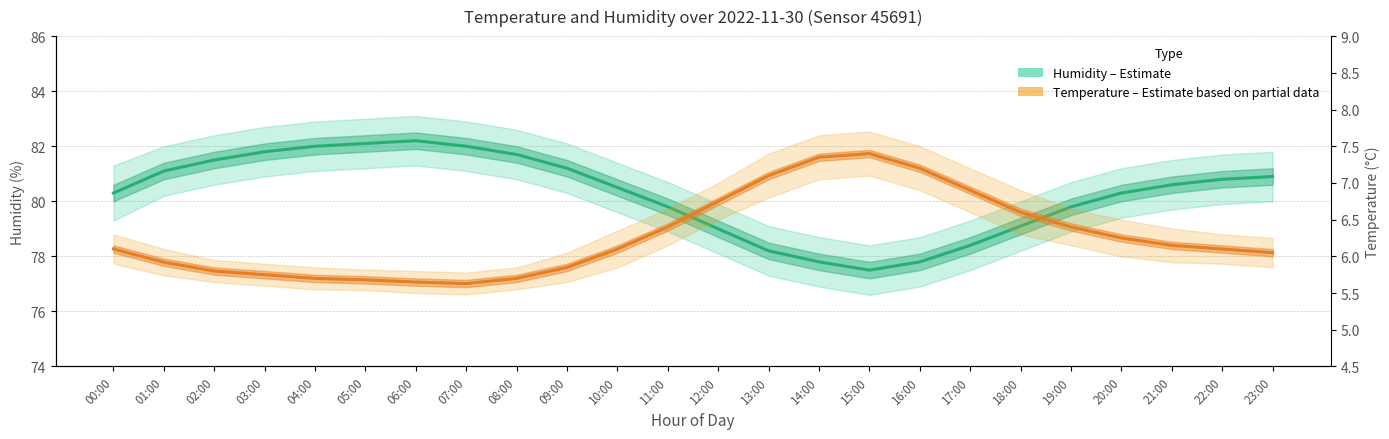

How many lines are shown in the chart?

2